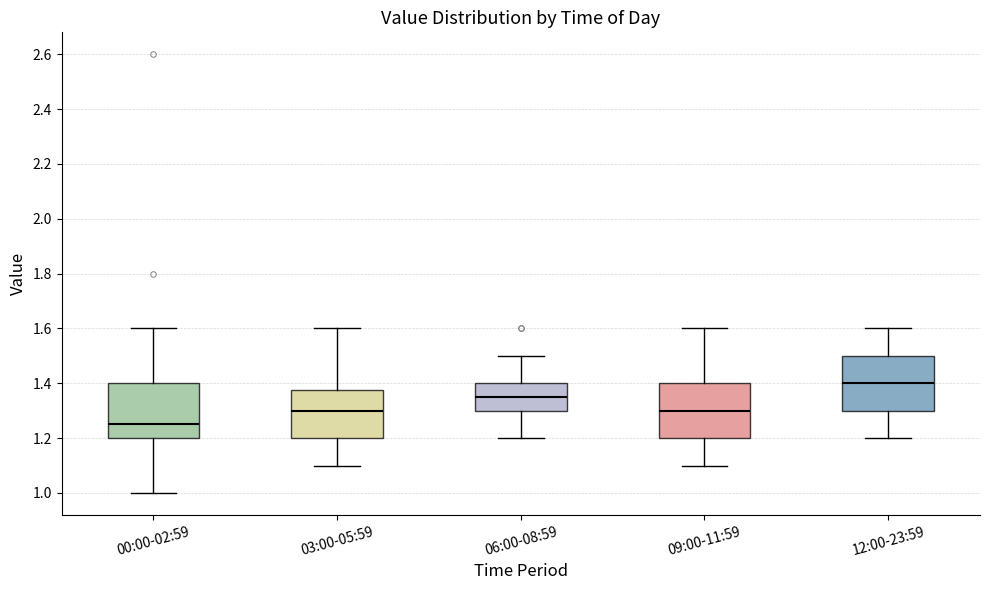

Reading left to right, transcribe this box plot: for each box, give where its median line is, the range the box spans, and where its two whiskers end, as read against the y-axis. The values are not printed on the chart, so give them approximately, as read against the axis.

00:00-02:59: median 1.26, box 1.20 to 1.40, whiskers 1.00 to 1.60
03:00-05:59: median 1.30, box 1.20 to 1.38, whiskers 1.10 to 1.60
06:00-08:59: median 1.36, box 1.30 to 1.40, whiskers 1.20 to 1.50
09:00-11:59: median 1.30, box 1.20 to 1.40, whiskers 1.10 to 1.60
12:00-23:59: median 1.40, box 1.30 to 1.50, whiskers 1.20 to 1.60